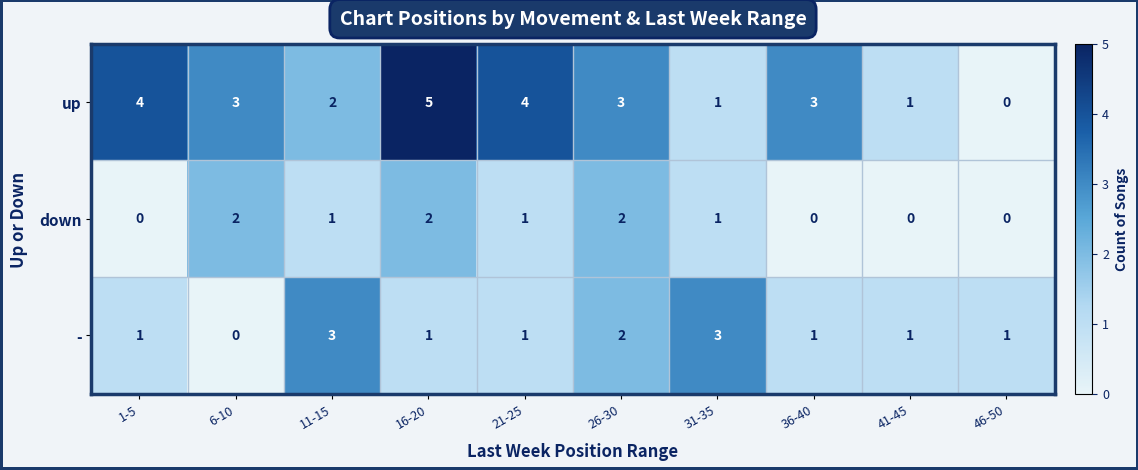

List the series in order of their overall mean, lowest first.

down, -, up